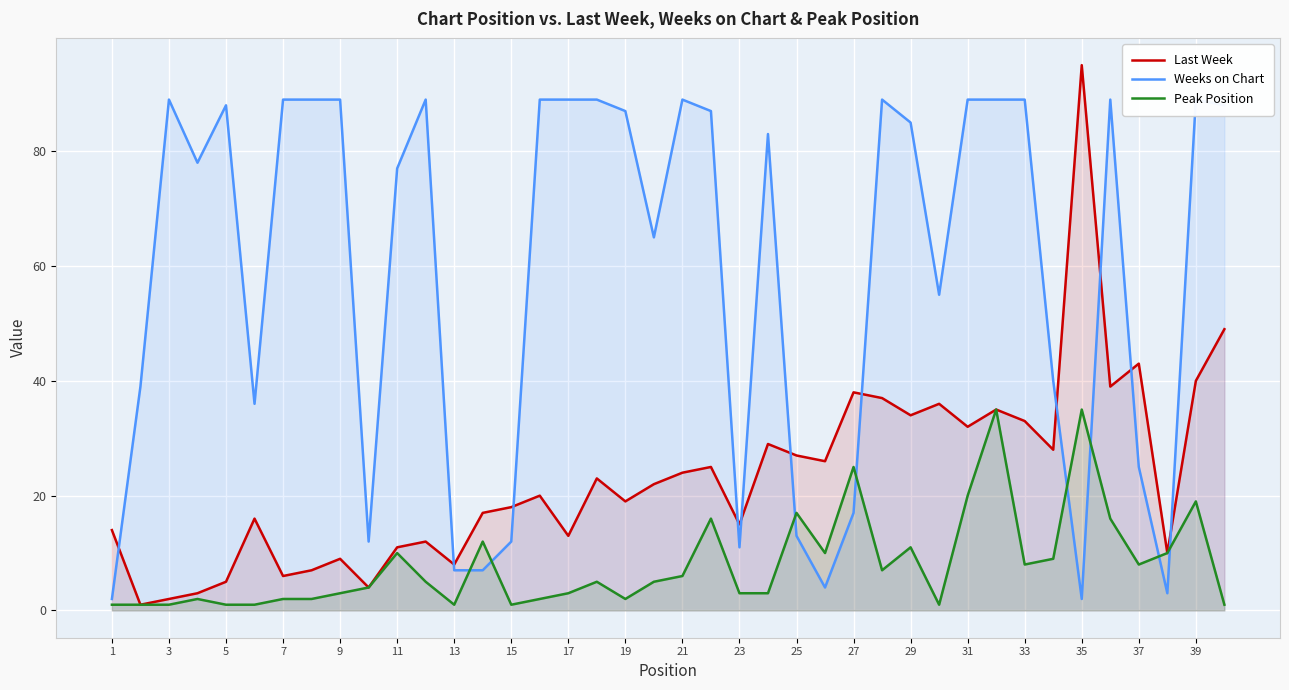

Does the chart display data point markers on the line(s)?

No